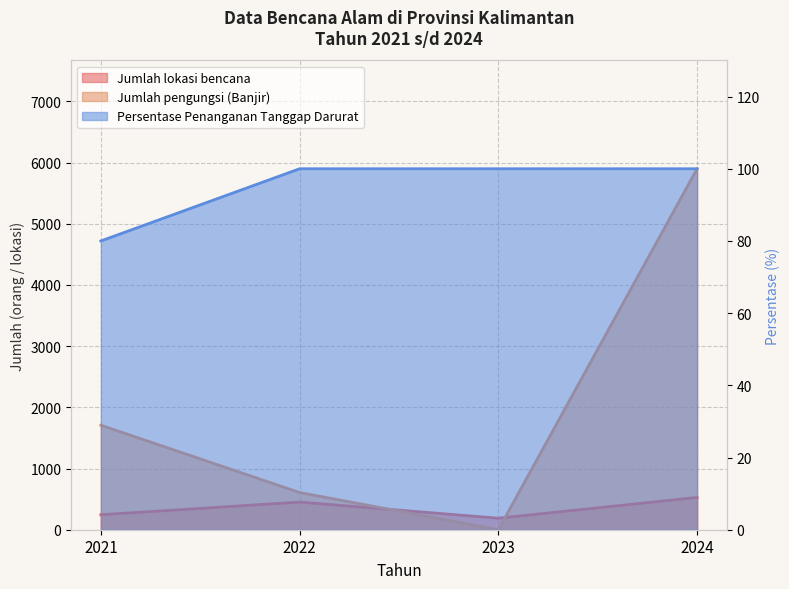

At which label is Persentase Penanganan Tanggap Darurat closest to 90?

2021